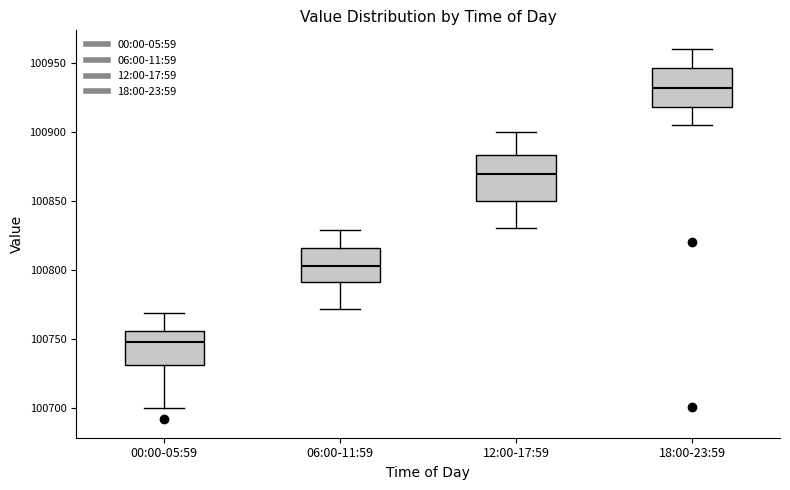

Reading left to right, read every box against the y-axis: the position of its median line, the range the box covers, and the ends of its whiskers. The values are not printed on the chart, so give them approximately, as read against the axis.

00:00-05:59: median 100750, box 100730 to 100755, whiskers 100700 to 100770
06:00-11:59: median 100805, box 100790 to 100815, whiskers 100770 to 100830
12:00-17:59: median 100870, box 100850 to 100885, whiskers 100830 to 100900
18:00-23:59: median 100930, box 100920 to 100945, whiskers 100905 to 100960